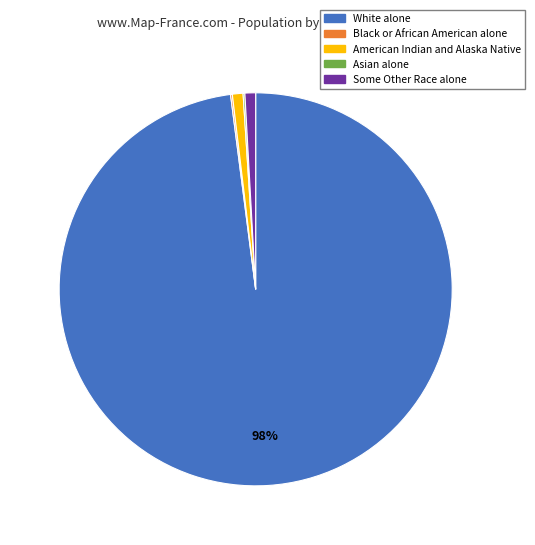

To the nearest percent, what is the average slice percentage?

20%